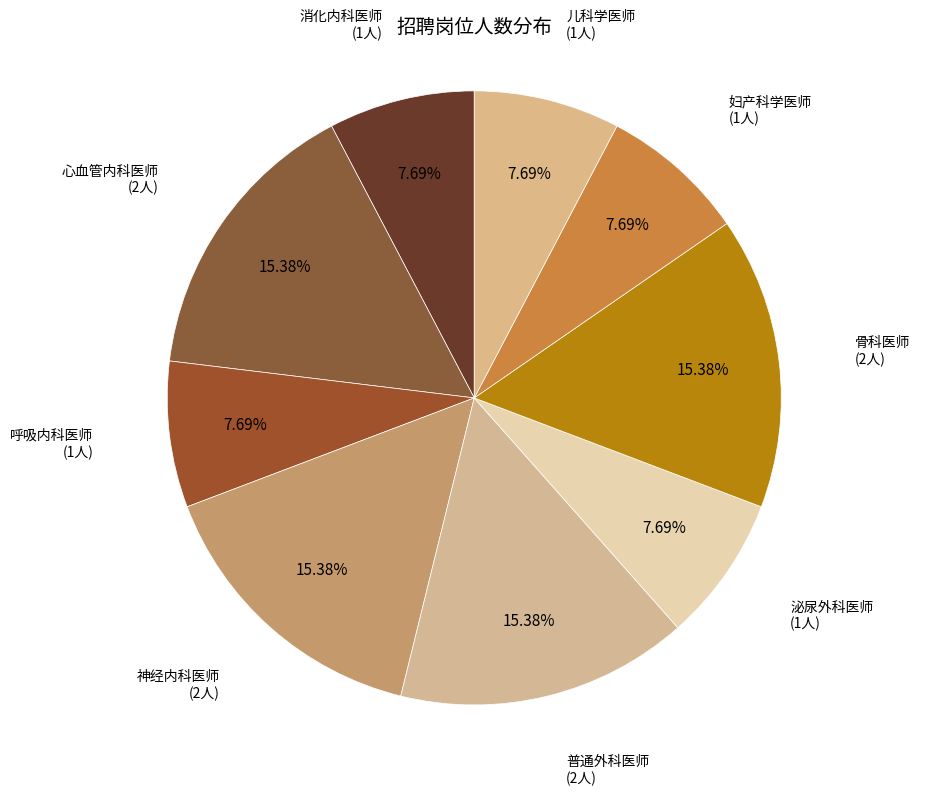

Count the number of slices in the pie.

9